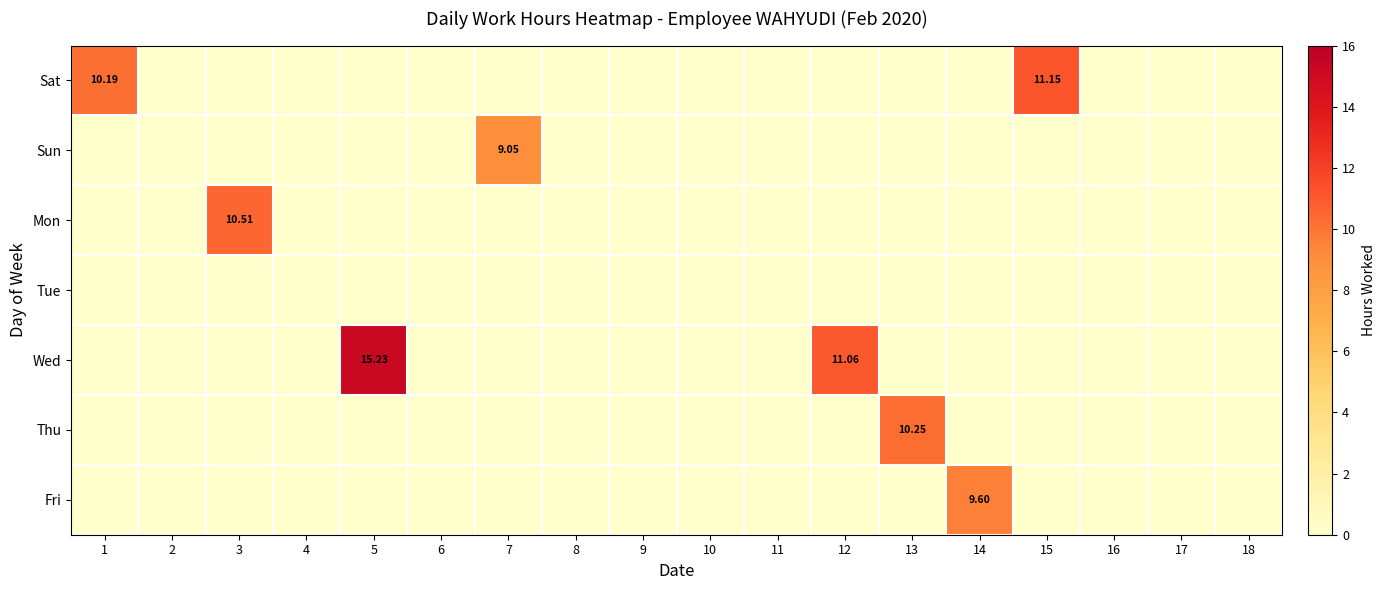

The value of Mon at 13 is 5.5. True or false?

False